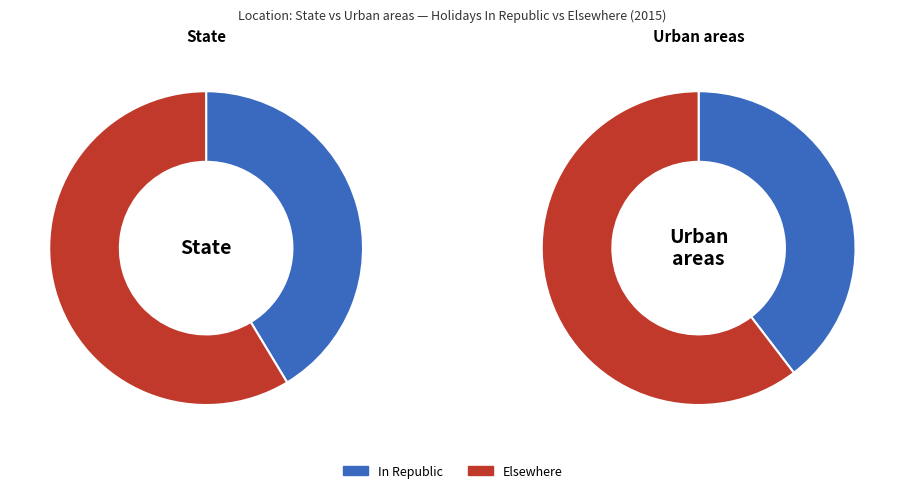

Is it true that Urban areas is 35% of the pie?

True